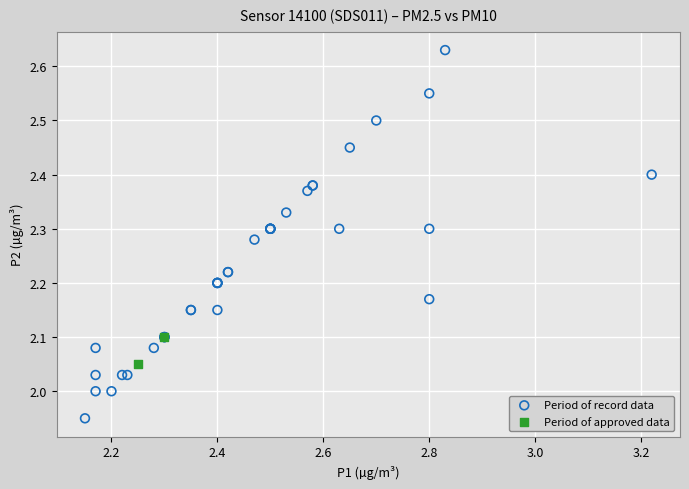

Which series has the widest spread of Y values?

Period of record data